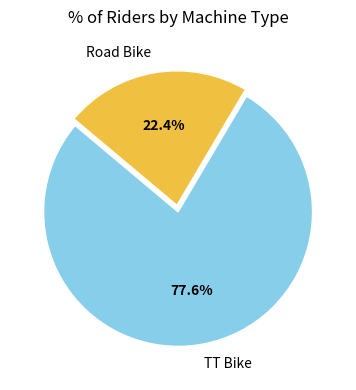

How many slices are in this pie chart?

2